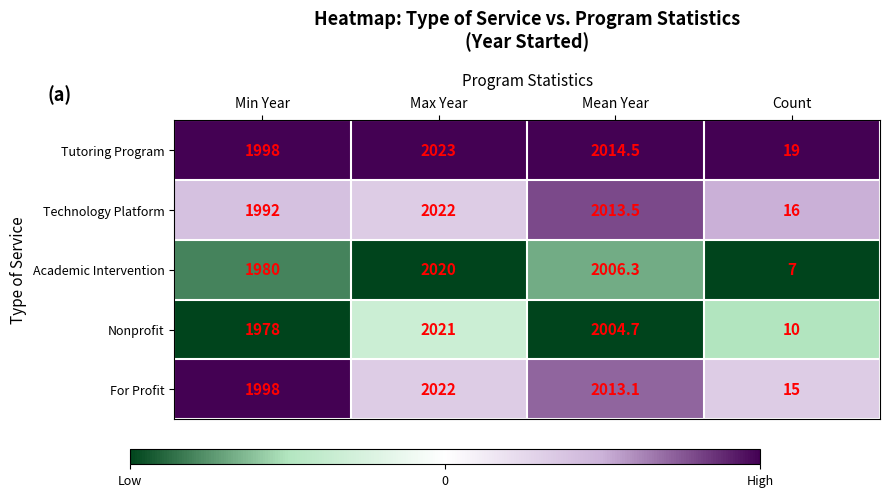

Read the For Profit value at Count.

15.0